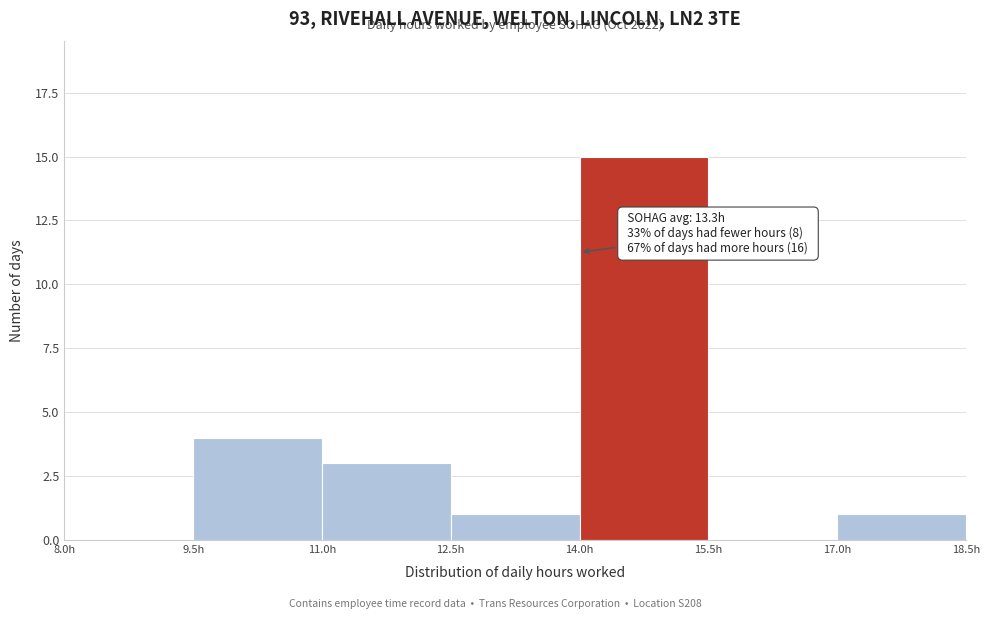

Which range on the x-axis has the tallest bar?

14.0 to 15.5